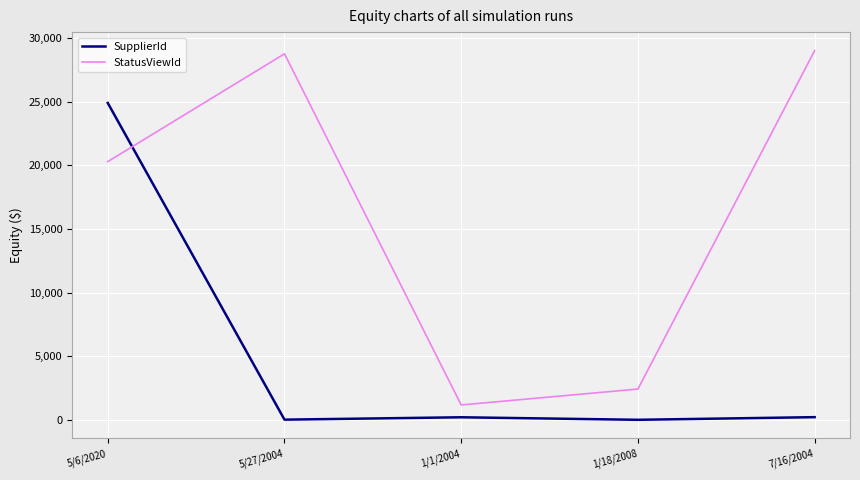

Rank the series by their average value, from highest to lowest.

StatusViewId, SupplierId